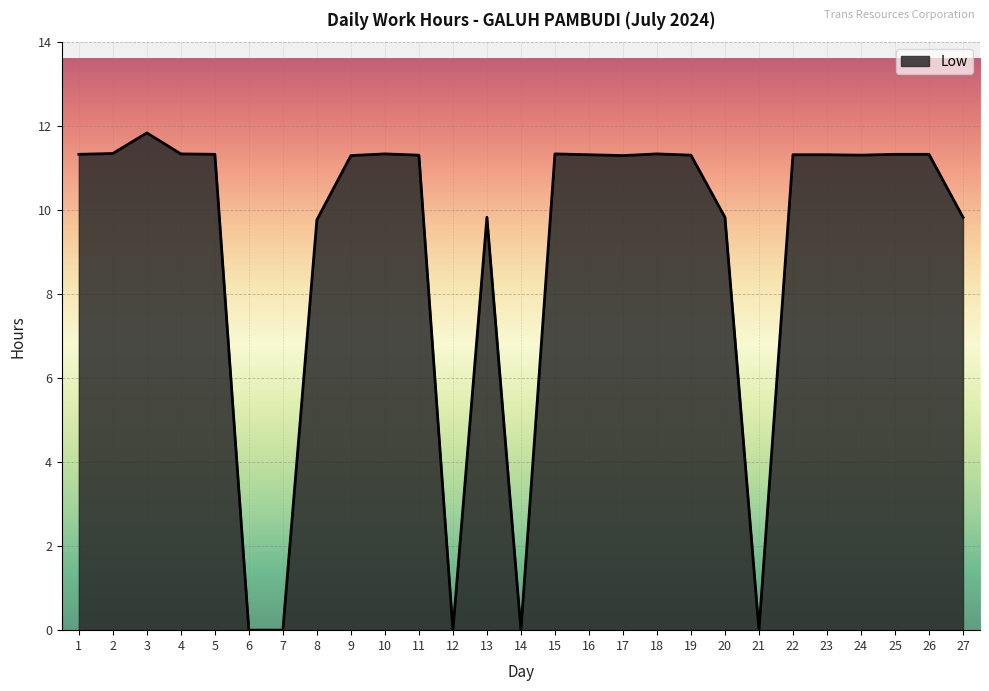

Which category has the highest value across all series?

3